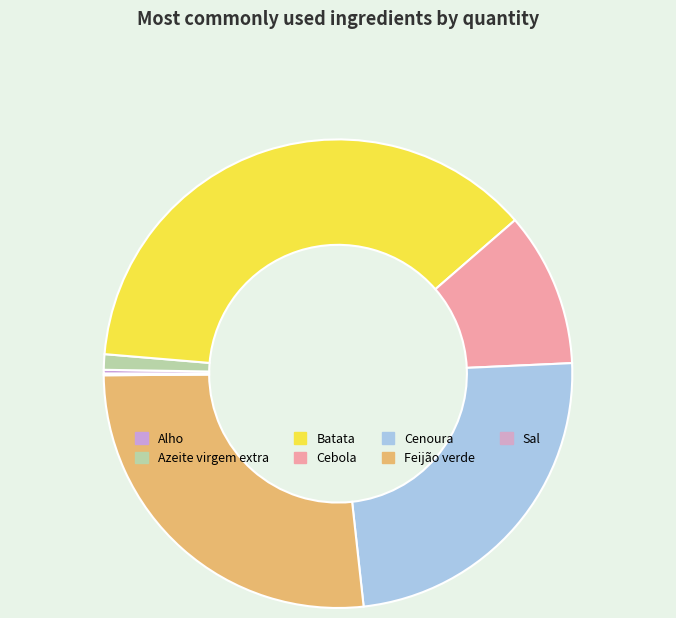

Is it true that Cenoura is 24% of the pie?

True